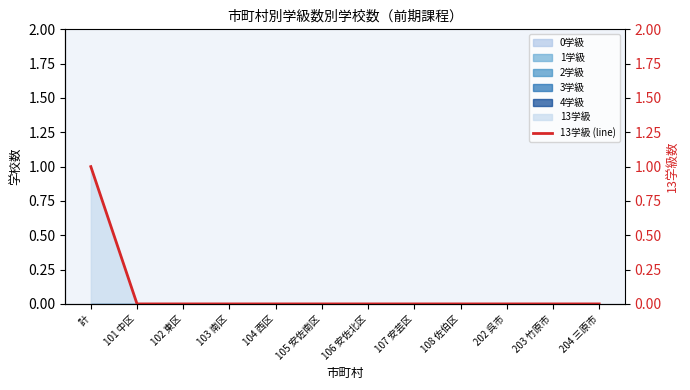

Is it true that the value at 105 安佐南区 is 0?

False